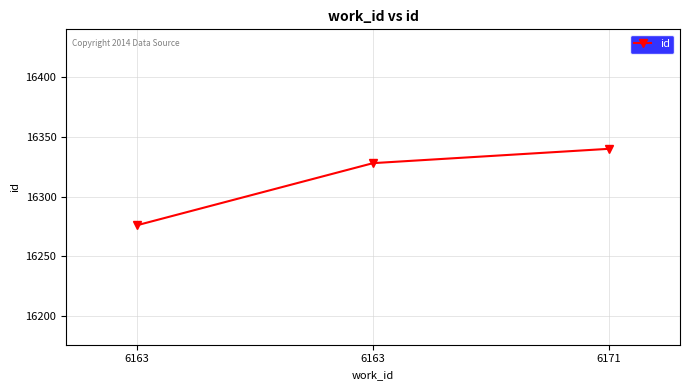

What is the minimum value shown in the chart?

16276